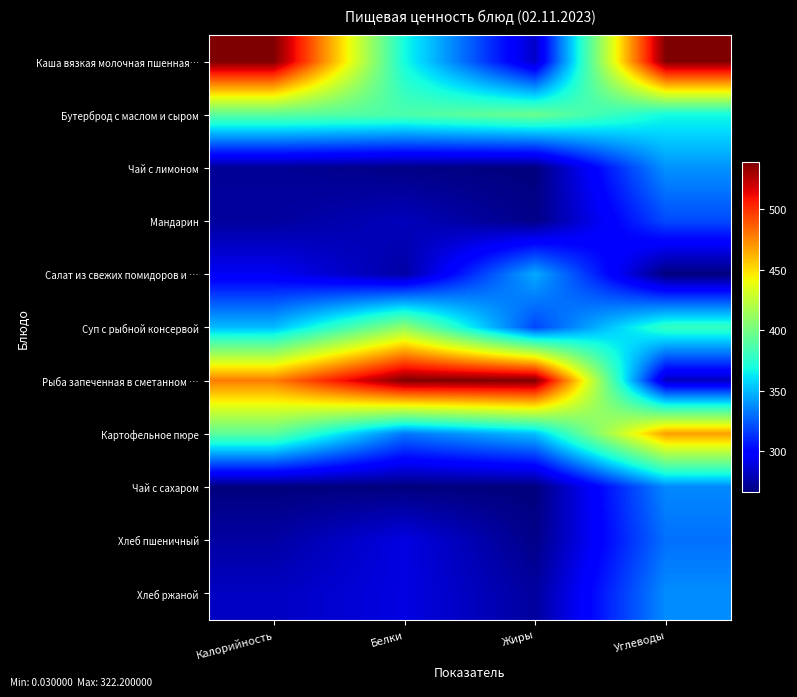

Which series has the largest total across all categories?

Рыба запеченная в сметанном …